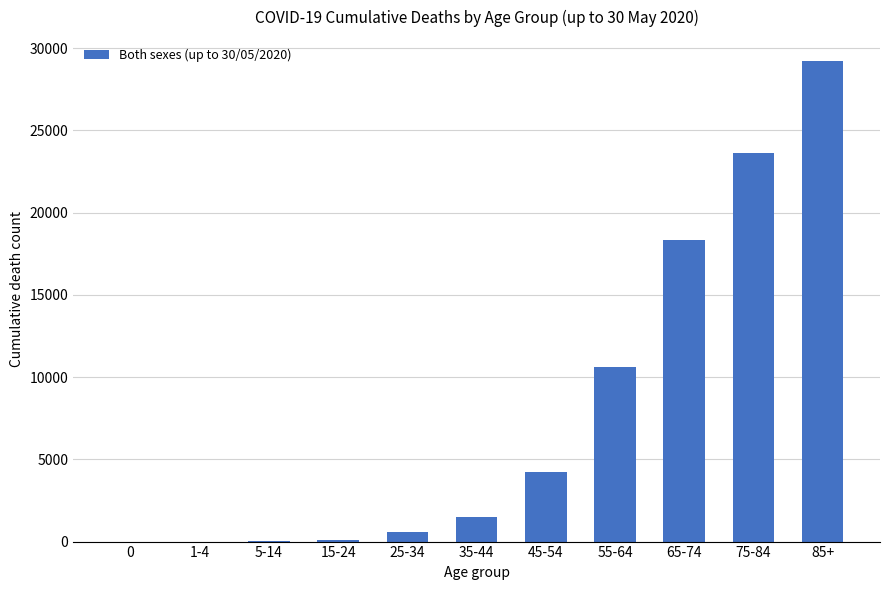

What is the sum of all values?

88241